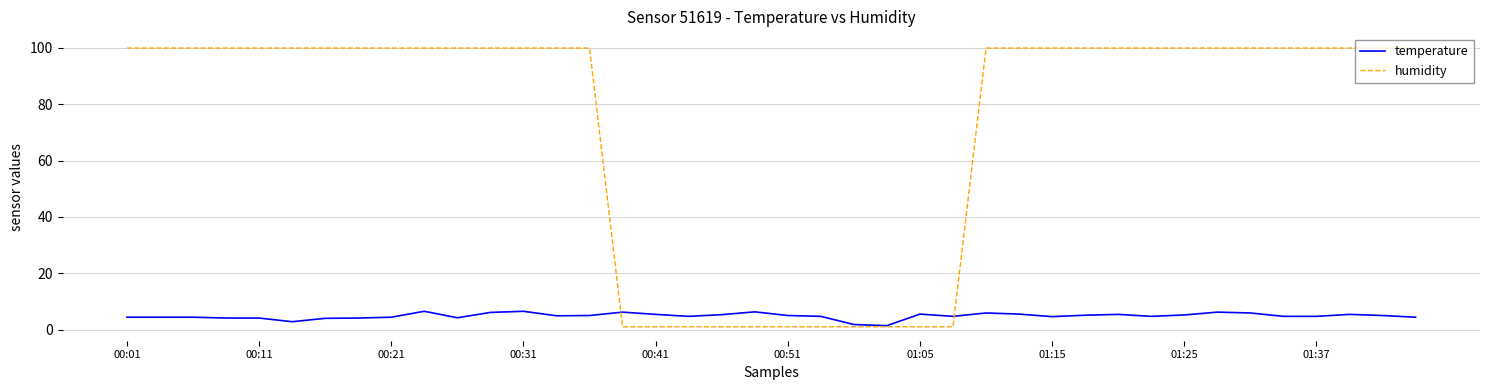

Which series has the largest total across all categories?

humidity